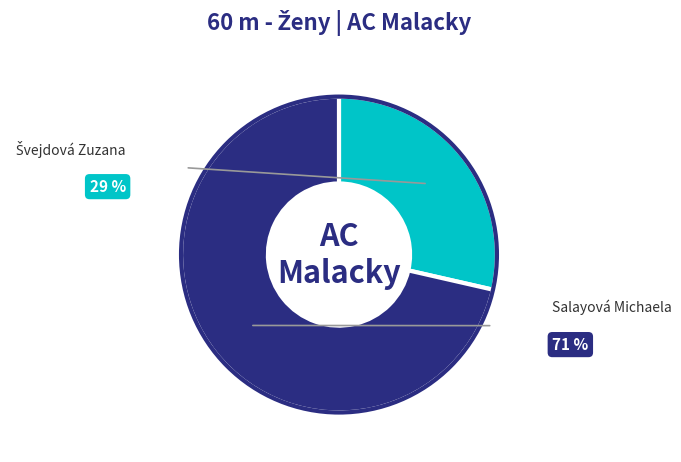

To the nearest percent, what percentage of the pie is Švejdová Zuzana?

29%